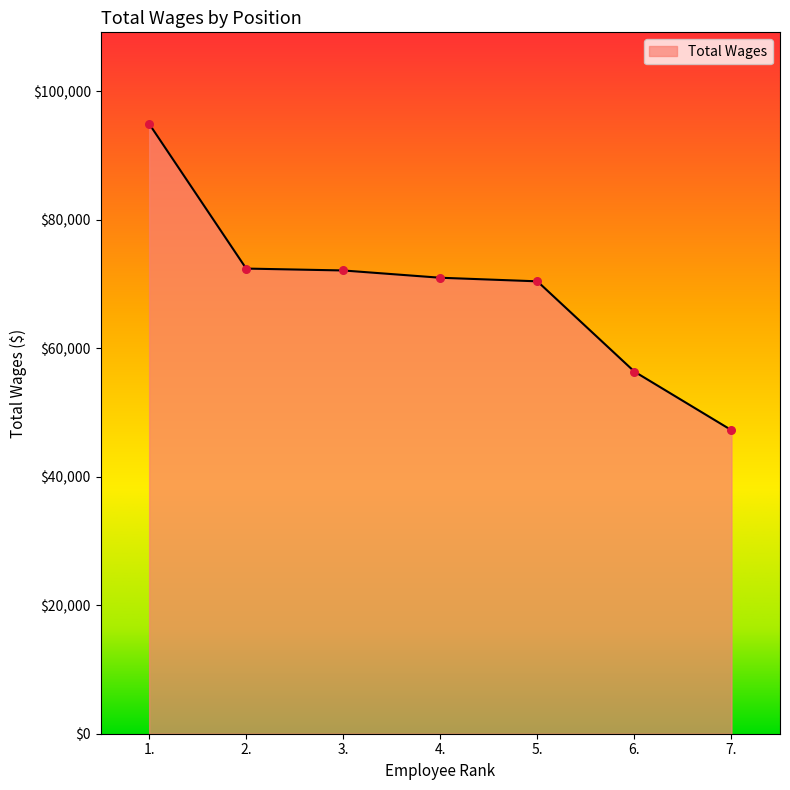

What is the change in value from 4. to 5.?

-559